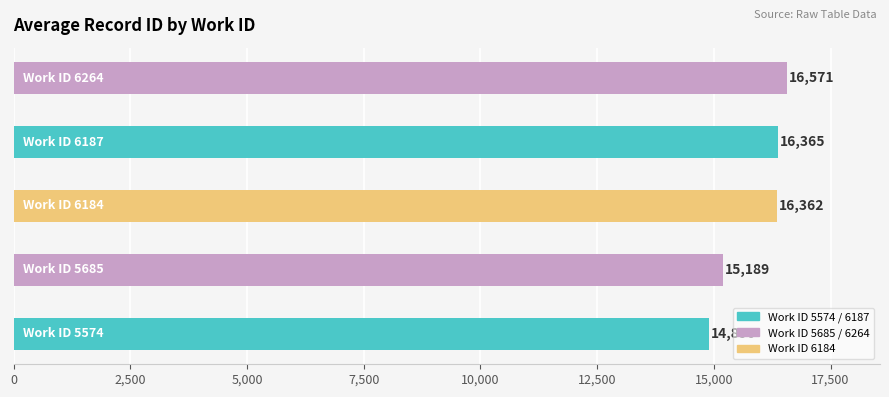

What is the greatest value displayed?

16571.0